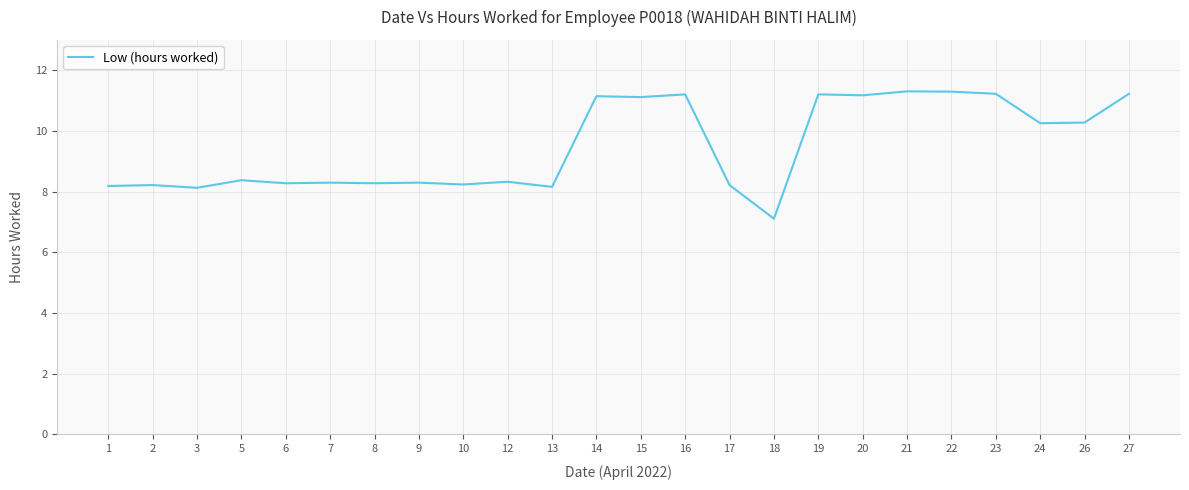

Read the value at 20.

11.2